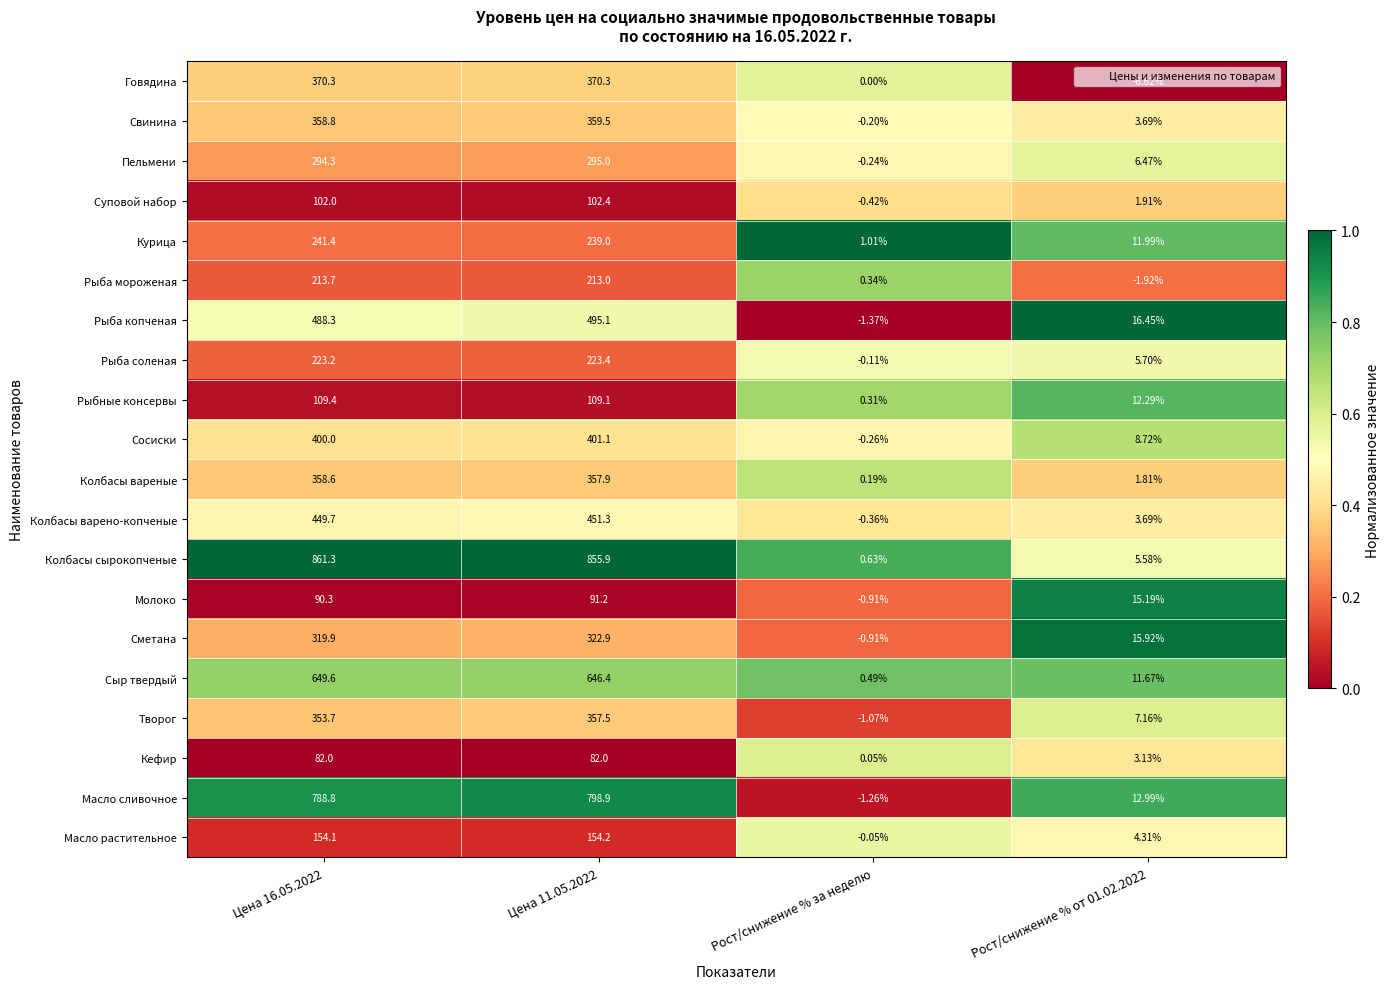

Between Цена 16.05.2022 and Рост/снижение % от 01.02.2022, which series saw the biggest shift?

Колбасы сырокопченые